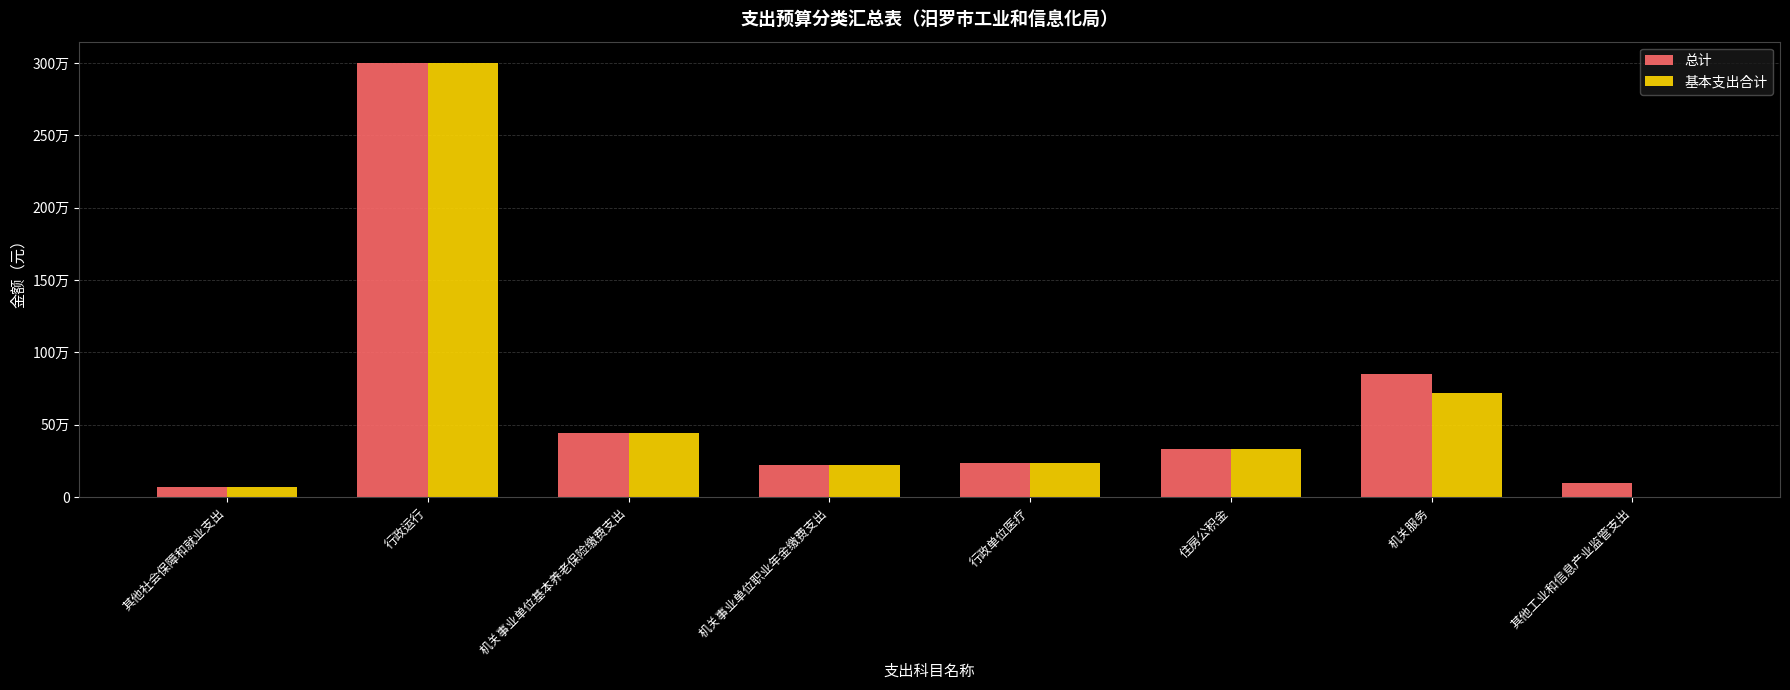

What is the difference between the maximum and second lowest values in the 基本支出合计 series?

2927549.1